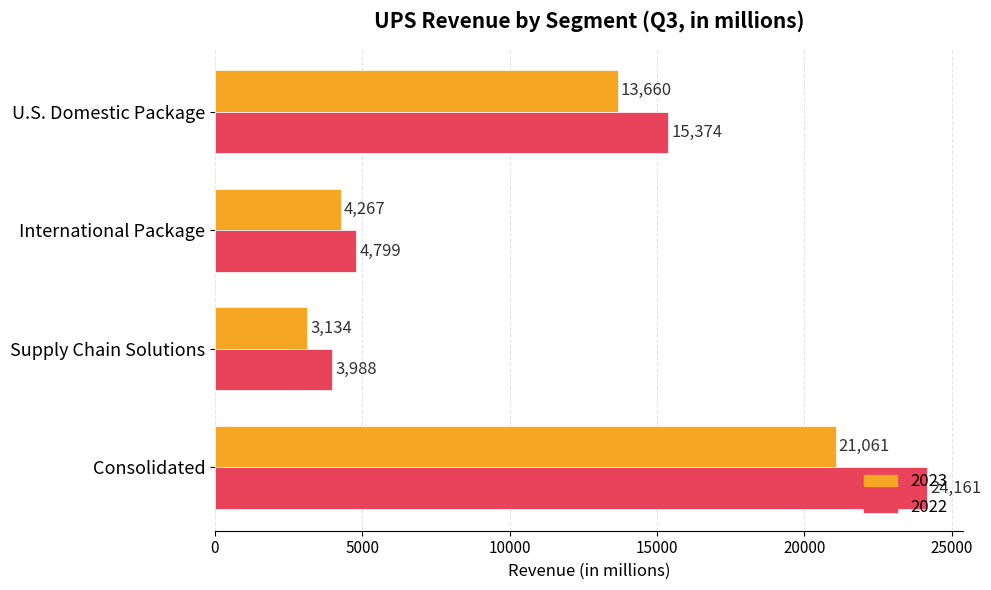

How many categories are shown in the chart?

4